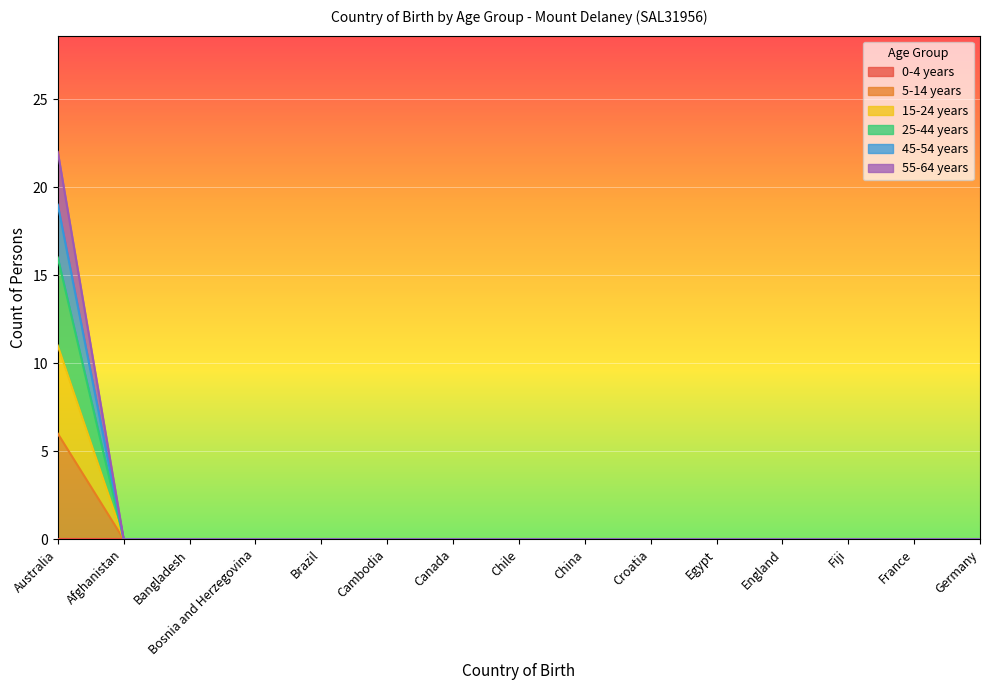

The 15-24 years series shows -7 at Bosnia and Herzegovina. True or false?

False